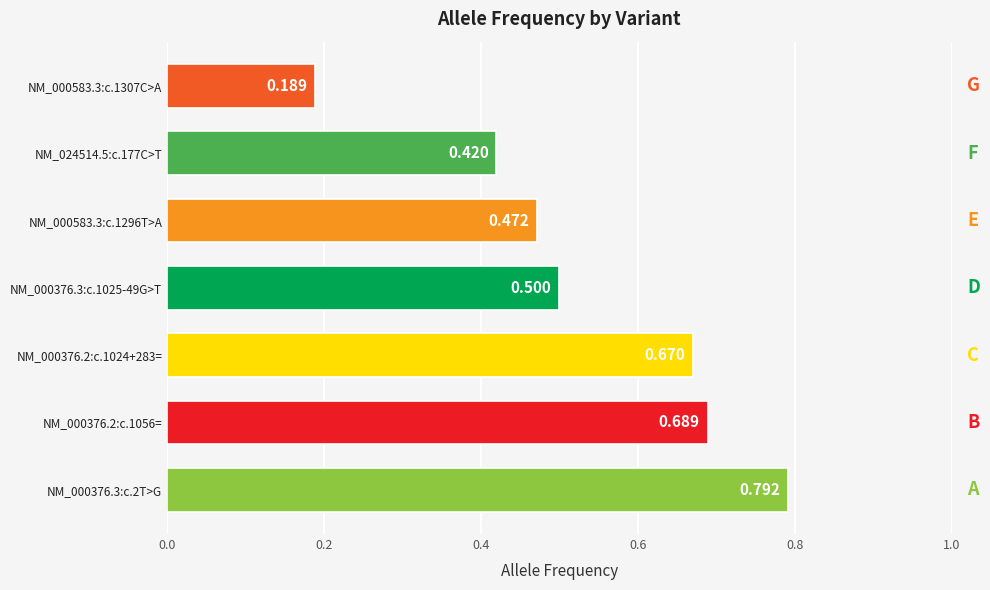

Are the bars horizontal?

Yes